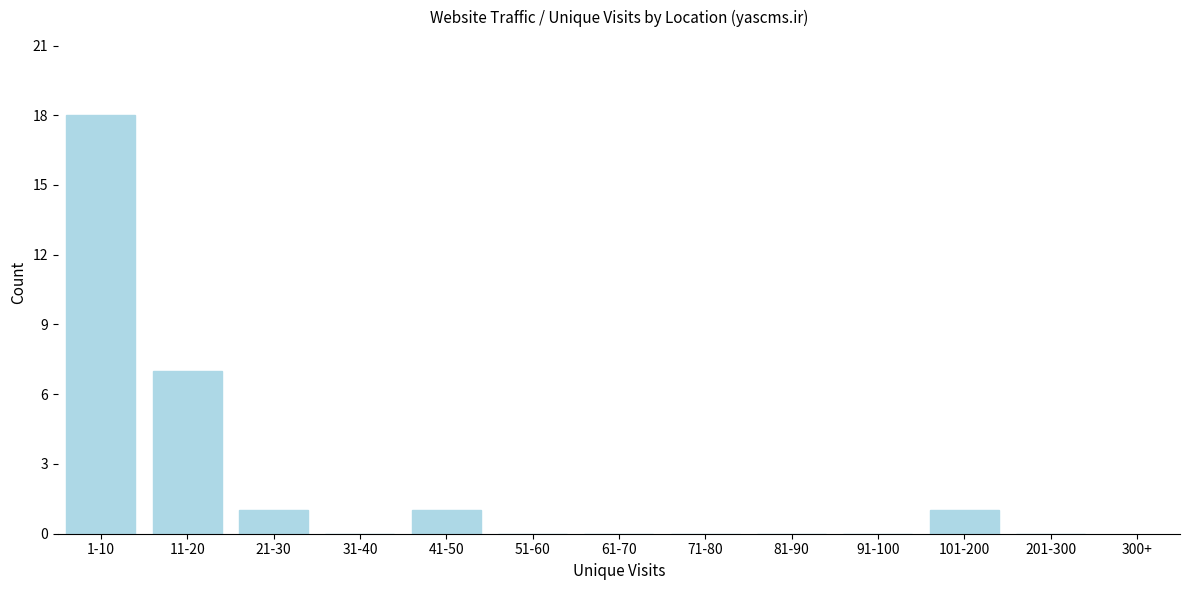

Reading left to right, what are all the values shown in this chart?

1-10=18	11-20=7	21-30=1	31-40=0	41-50=1	51-60=0	61-70=0	71-80=0	81-90=0	91-100=0	101-200=1	201-300=0